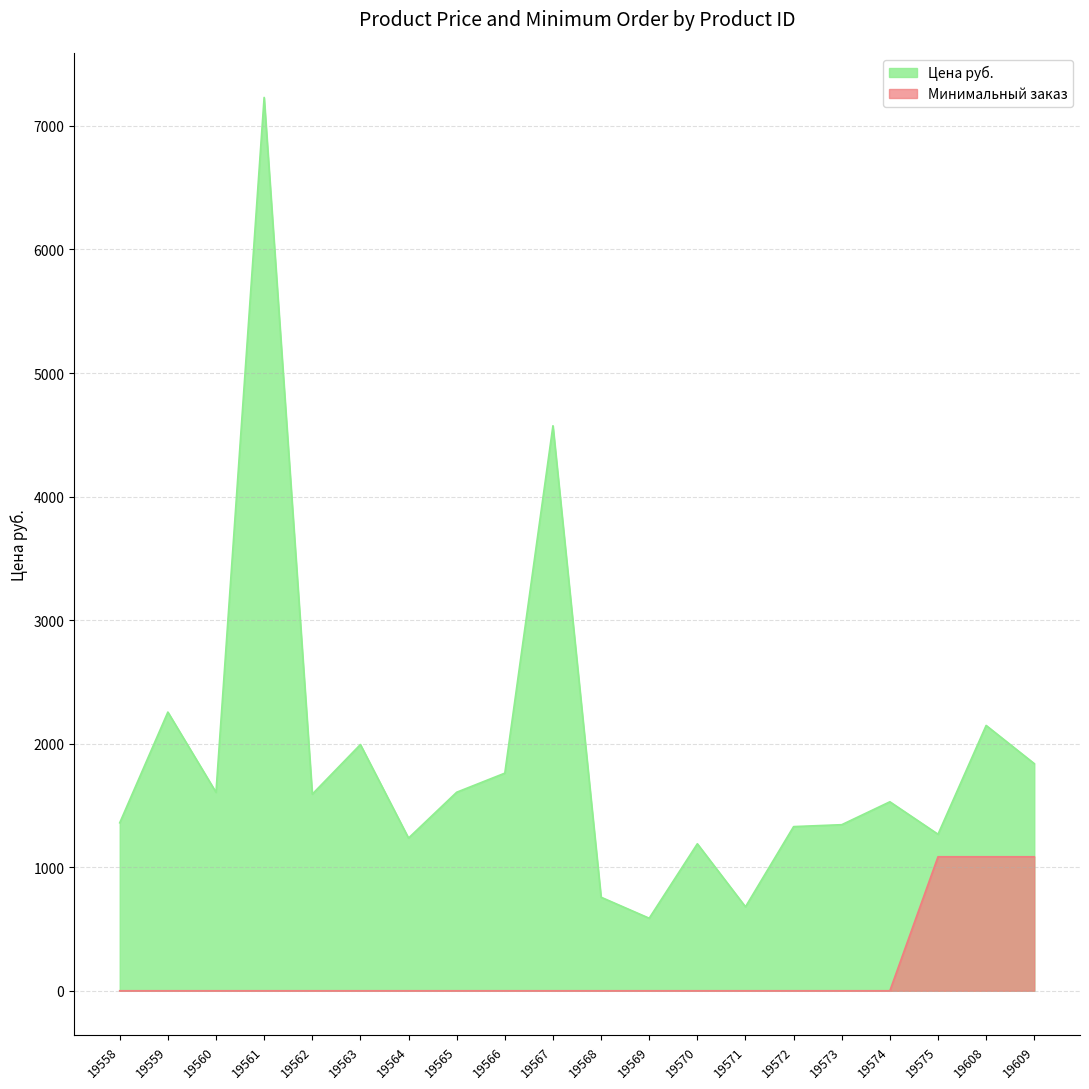

What is the sum of all Минимальный заказ values?

3253.8